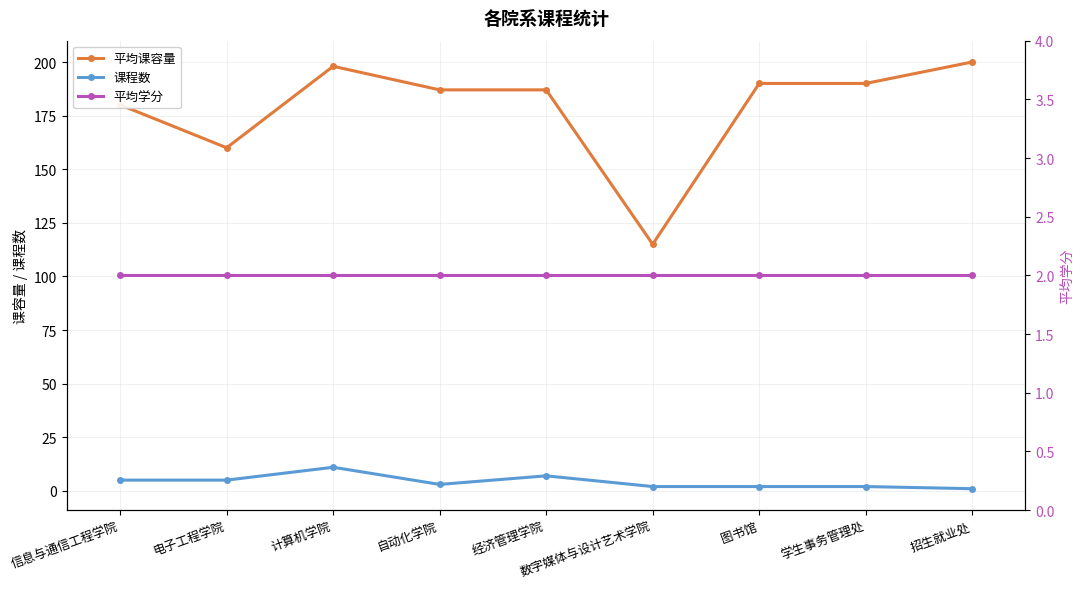

True or false: 平均课容量 and 平均学分 cross at least once.

False